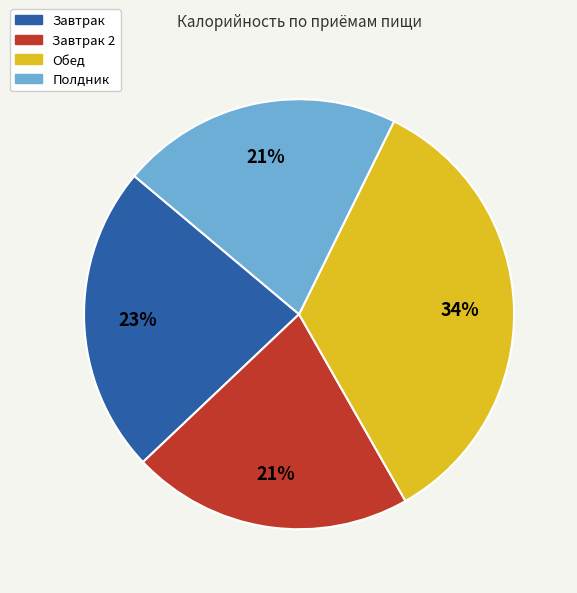

Do Завтрак 2 and Полдник together represent more than half of the pie?

No